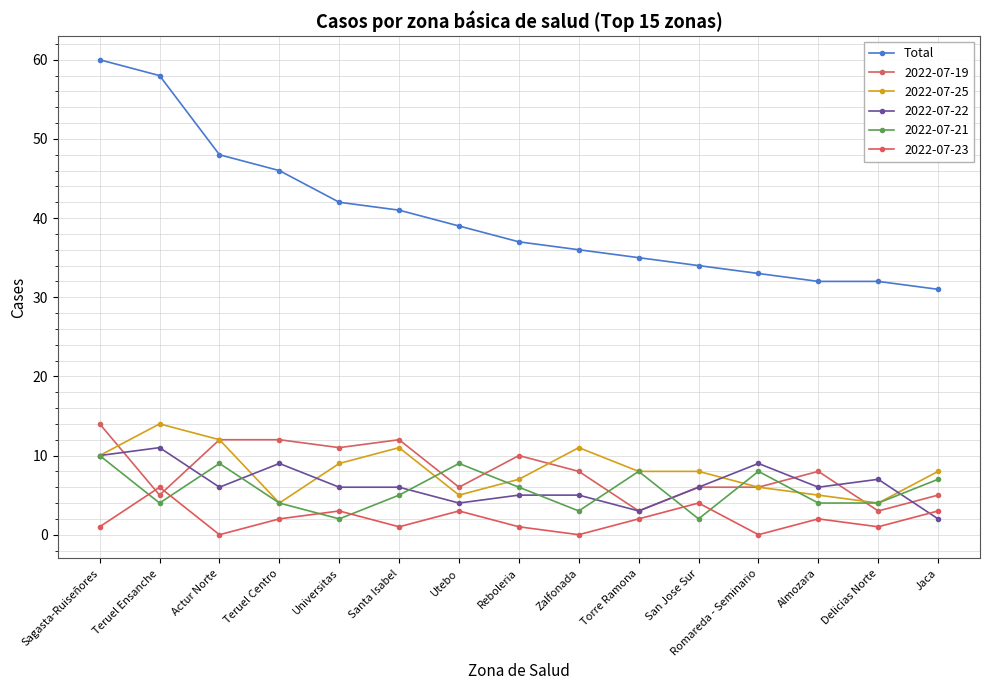

How many lines are shown in the chart?

6